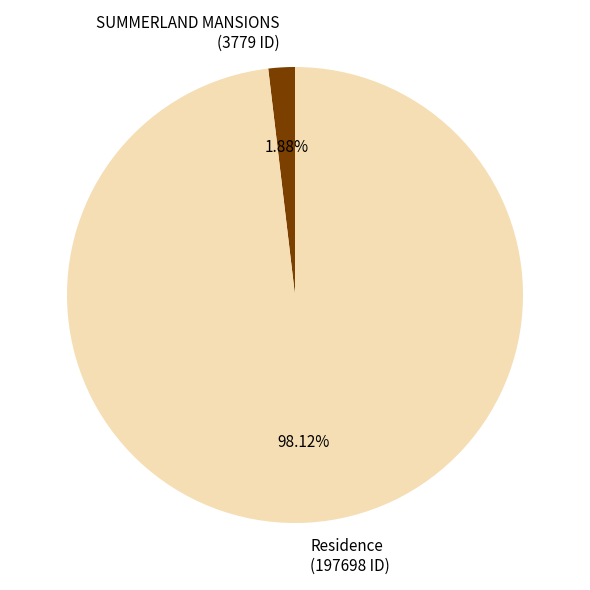

True or false: Residence accounts for 90% of the total.

False